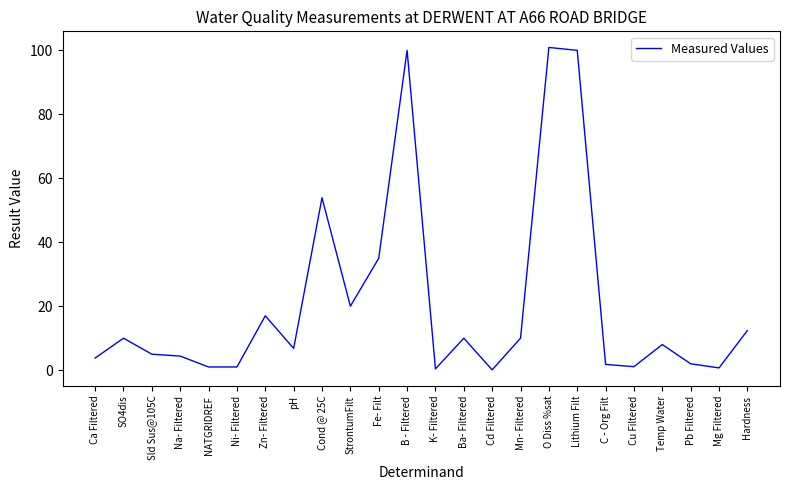

What is the change in value from Zn- Filtered to Pb Filtered?

-15.0